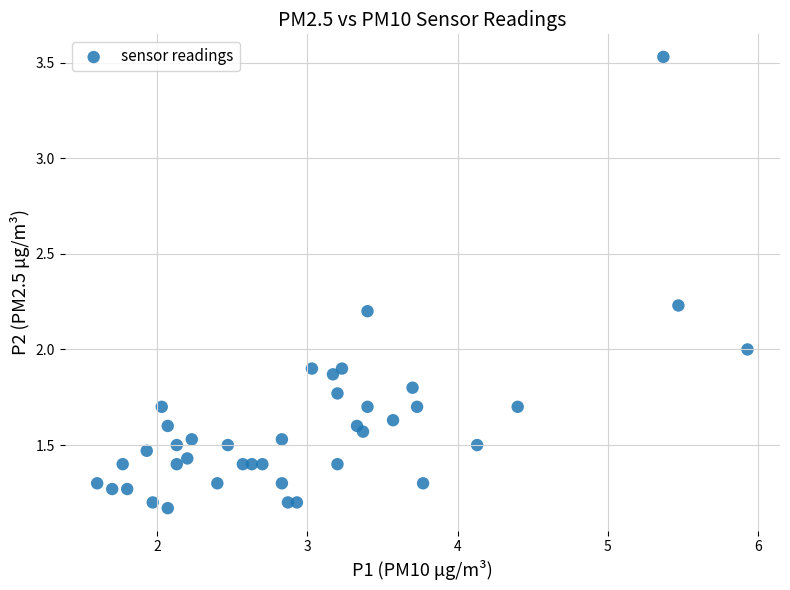

What is the range of X values (max minus min)?

4.3